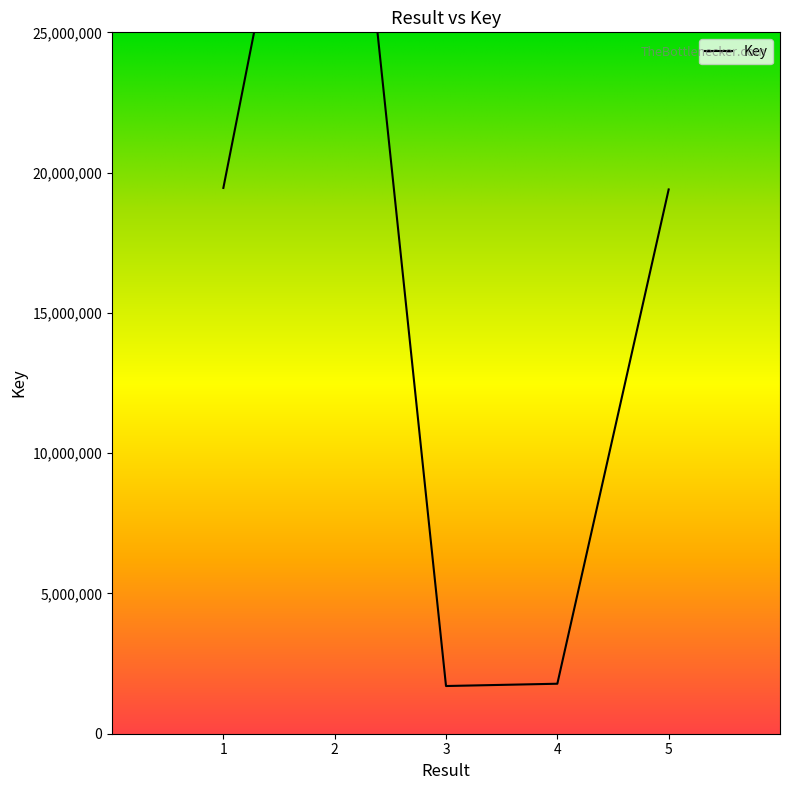

What is the value of the 5th point from the left?

19400108